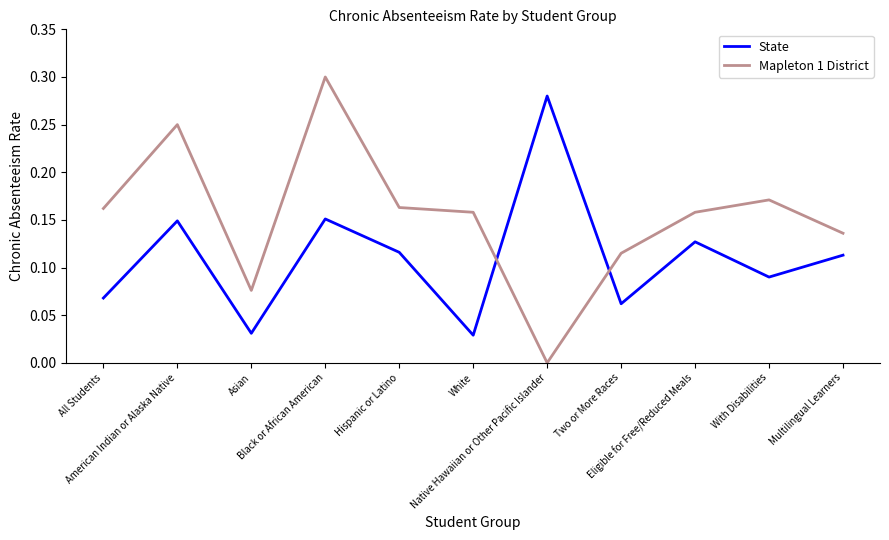

Where is Mapleton 1 District nearest to the value 0?

Native Hawaiian or Other Pacific Islander